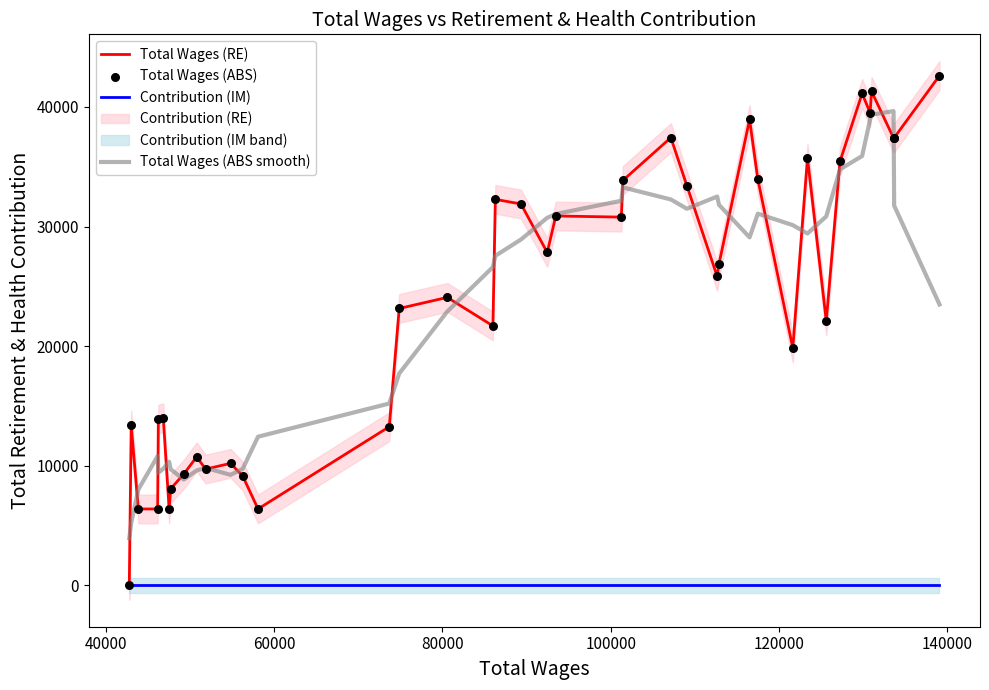

At how many categories does at least one series exceed 27819?

22